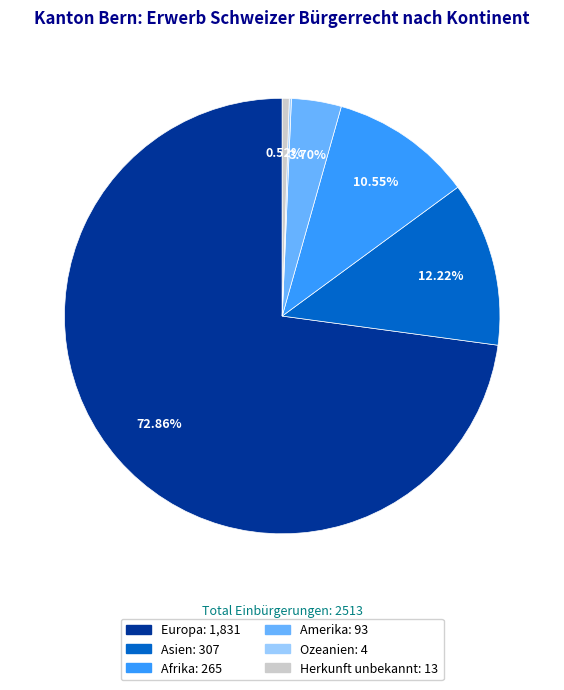

Which has a higher value, Amerika or Asien?

Asien